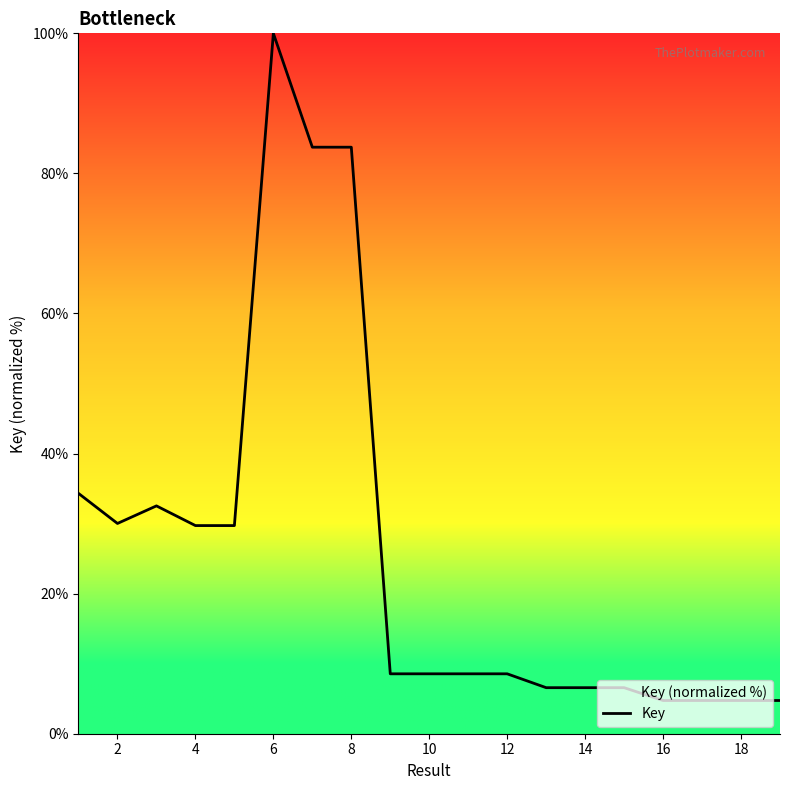

What is the greatest value displayed?

100.0